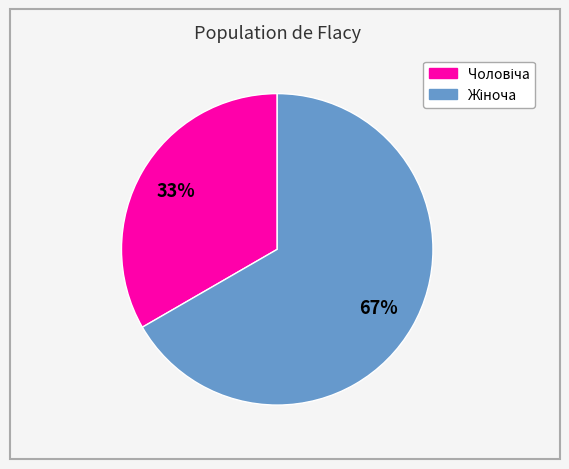

Is there any slice that represents more than half of the pie?

Yes